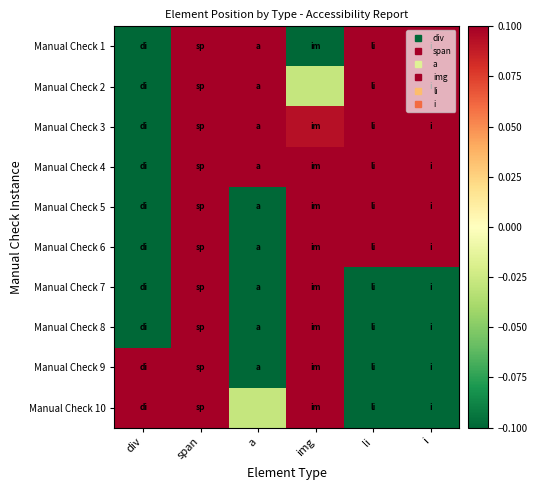

Which has a higher value, img or a?

a